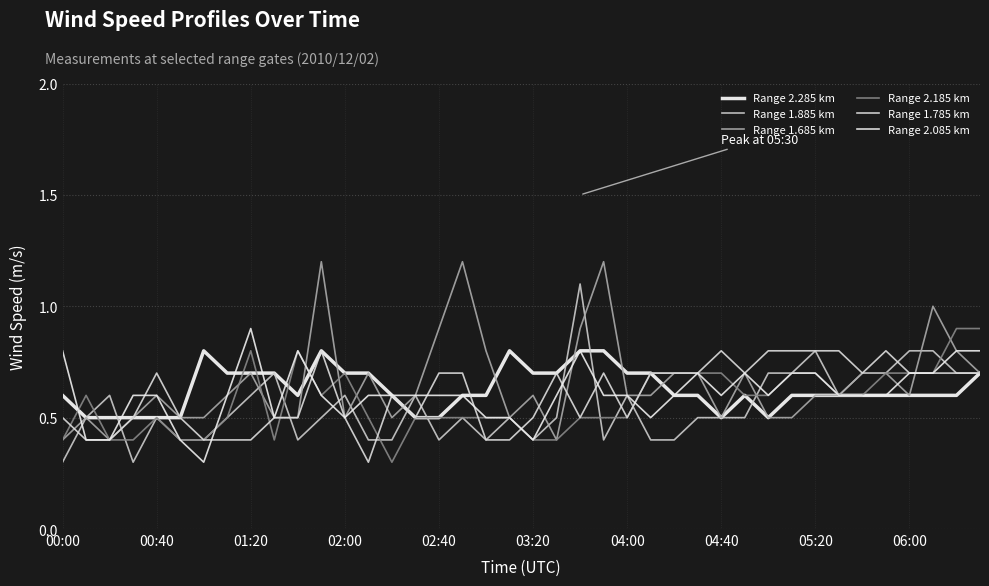

Rank the categories by Range 1.685 km value from lowest to highest.

00:00, 01:20, 21, 00:40, 02:00, 03:20, 04:00, 06:00, 10, 12, 14, 19, 28, 30, 31, 02:40, 04:40, 15, 20, 24, 25, 32, 33, 36, 05:20, 13, 26, 27, 29, 34, 35, 39, 18, 38, 16, 22, 37, 11, 17, 23